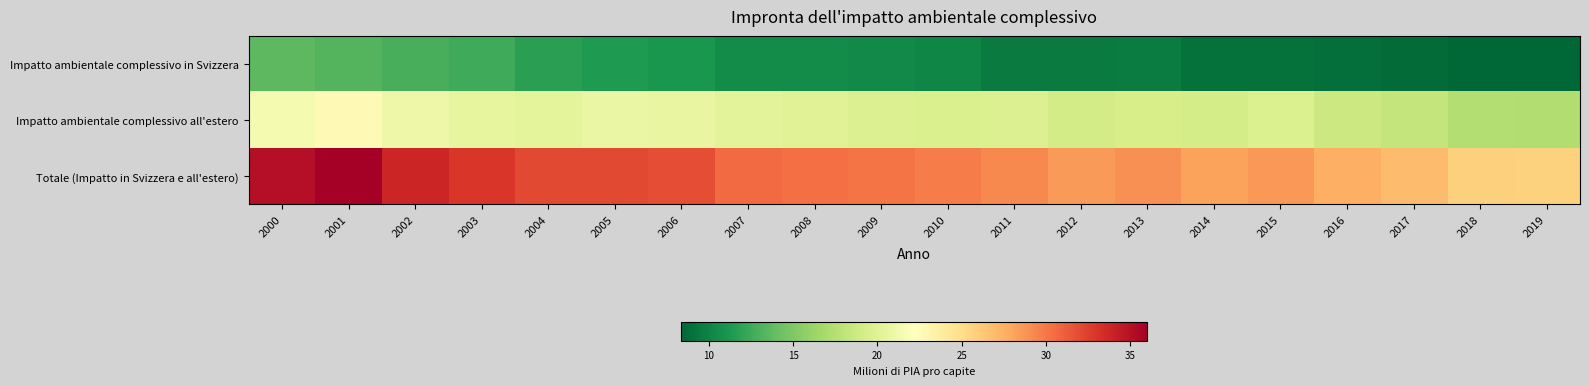

Which has a higher value, 2011 or 2018?

2011